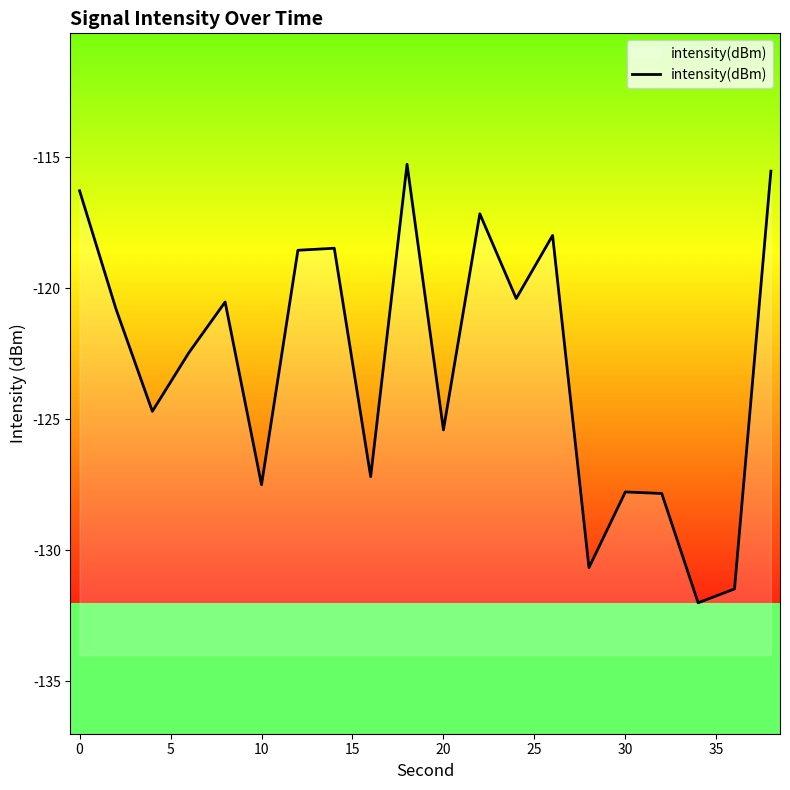

What is the greatest value displayed?

-115.3